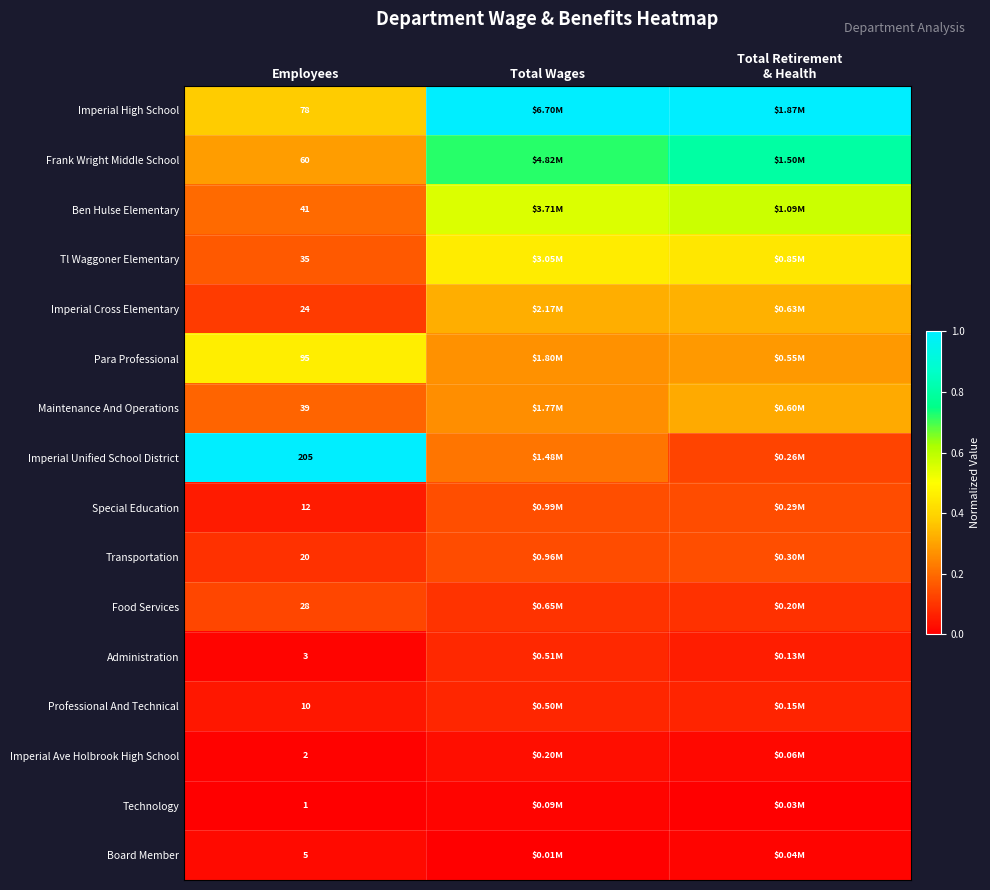

Rank the series at Employees from lowest to highest value.

Technology, Imperial Ave Holbrook High School, Administration, Board Member, Professional And Technical, Special Education, Transportation, Imperial Cross Elementary, Food Services, Tl Waggoner Elementary, Maintenance And Operations, Ben Hulse Elementary, Frank Wright Middle School, Imperial High School, Para Professional, Imperial Unified School District